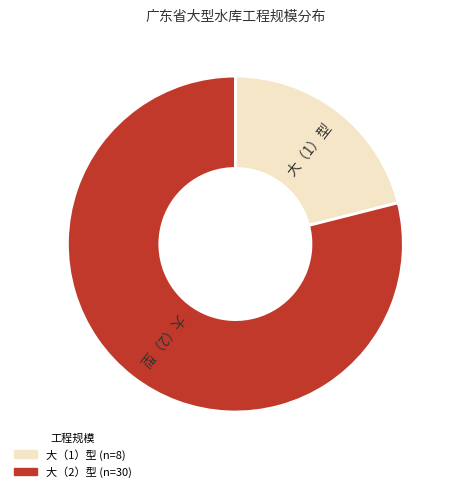

Which has a higher value, 大（1）型 or 大（2）型?

大（2）型